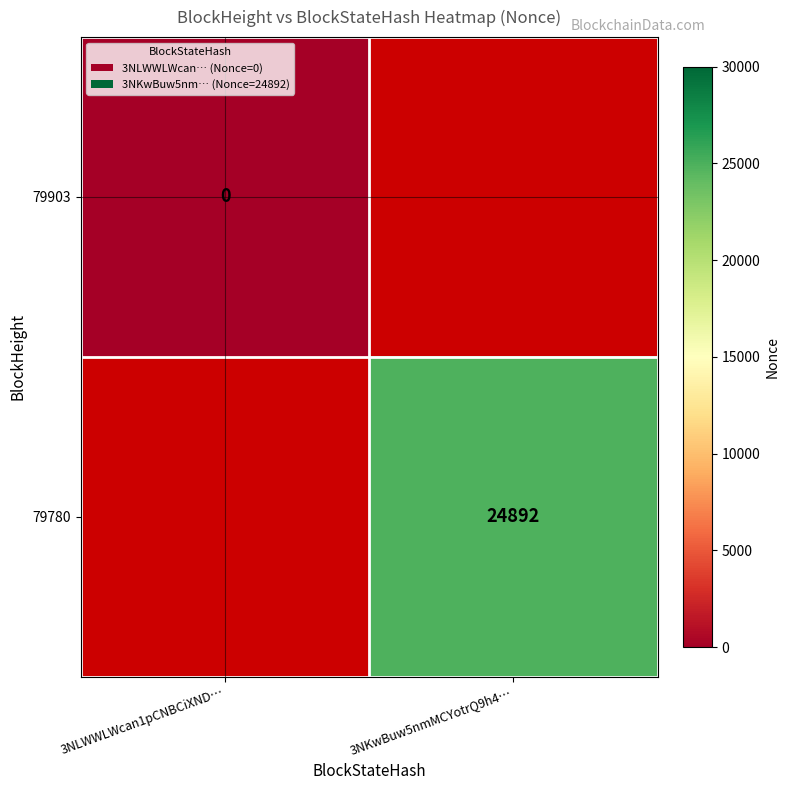

The 79780 series shows 24892 at 3NKwBuw5nmMCYotrQ9h4…. True or false?

True